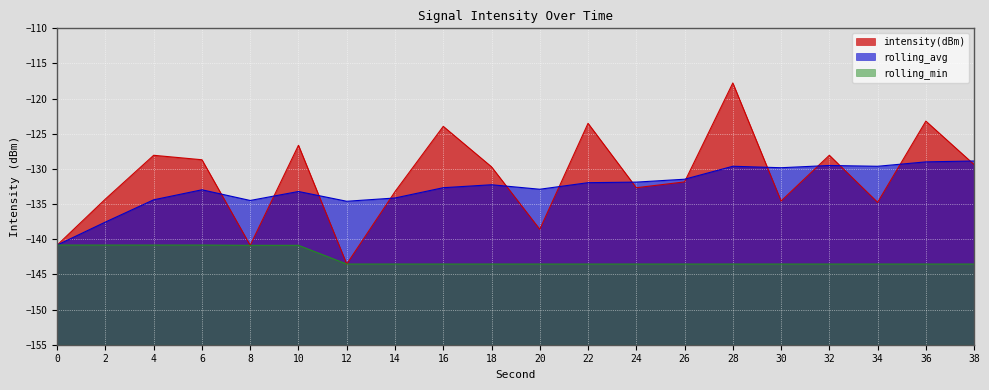

What is the difference between the second highest and second lowest values in the rolling_min series?

2.7